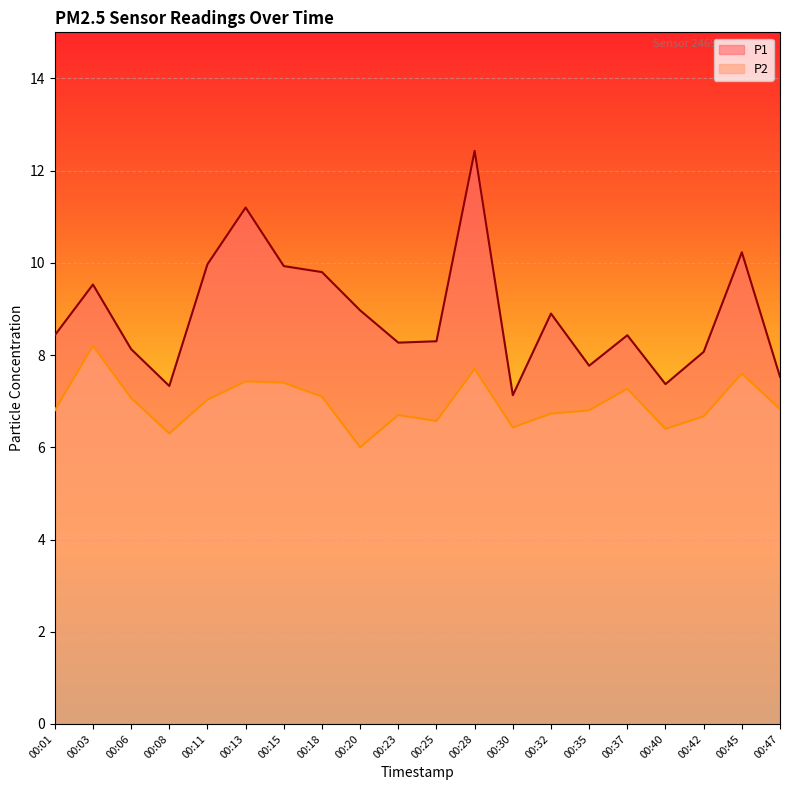

What is the difference between the P1 values at 00:25 and 00:01?

0.1